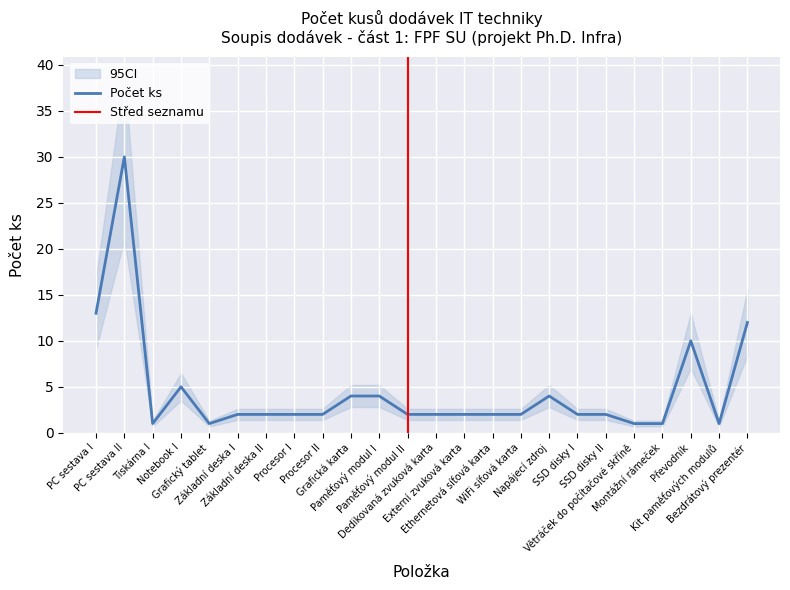

Between Větráček do počítačové skříně and Bezdrátový prezentér, which is larger?

Bezdrátový prezentér